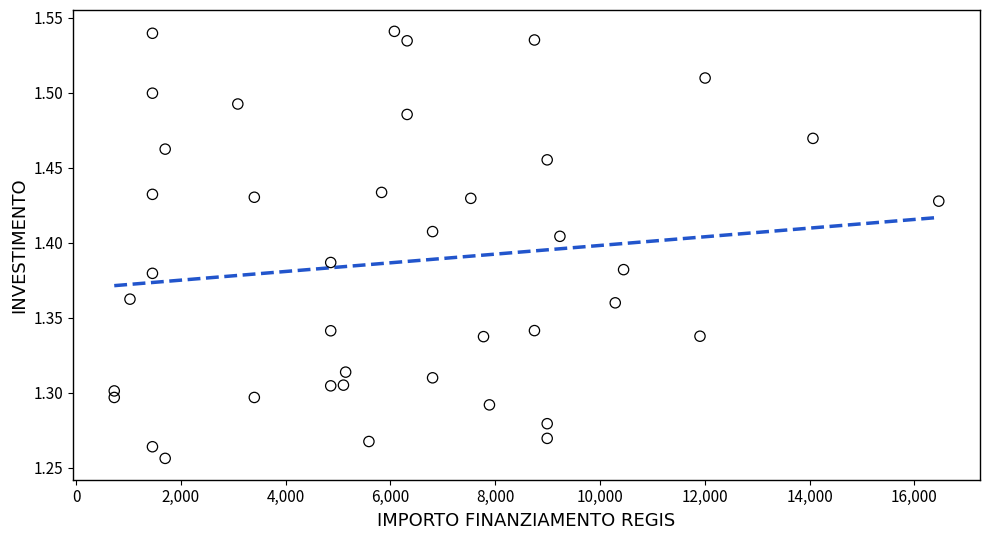

What is the range of X values (max minus min)?

15735.0